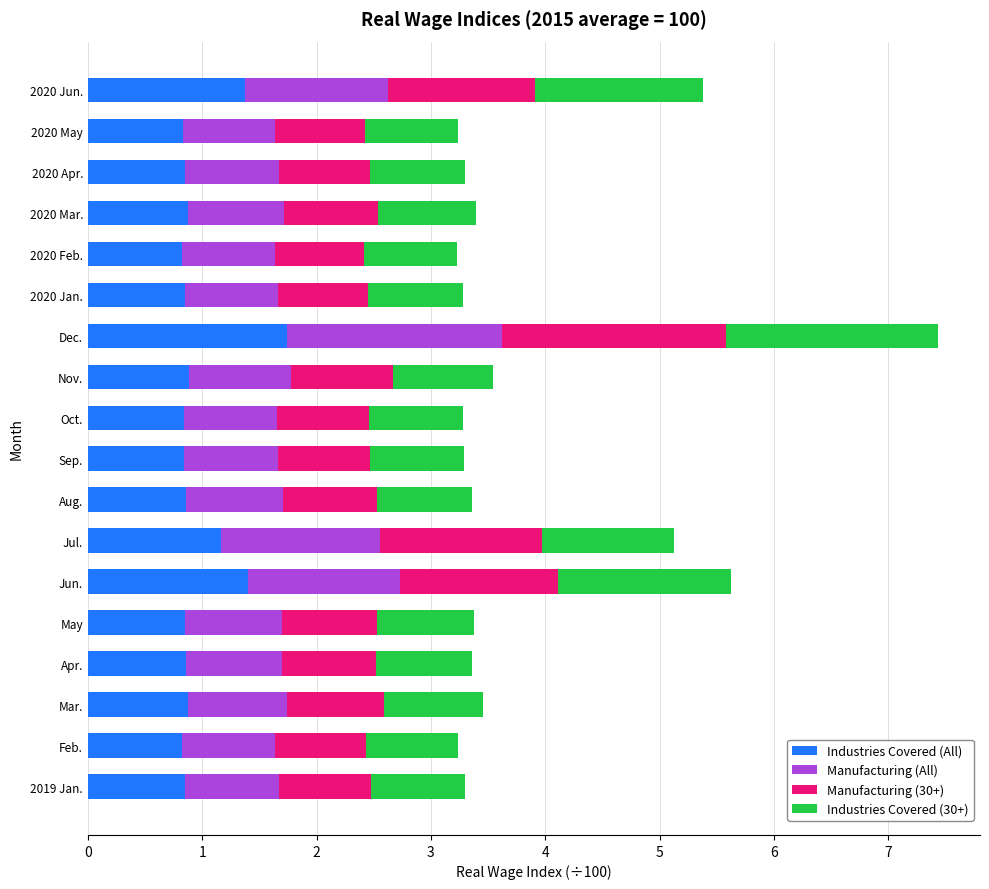

At which category is the sum across all series the highest?

Dec.